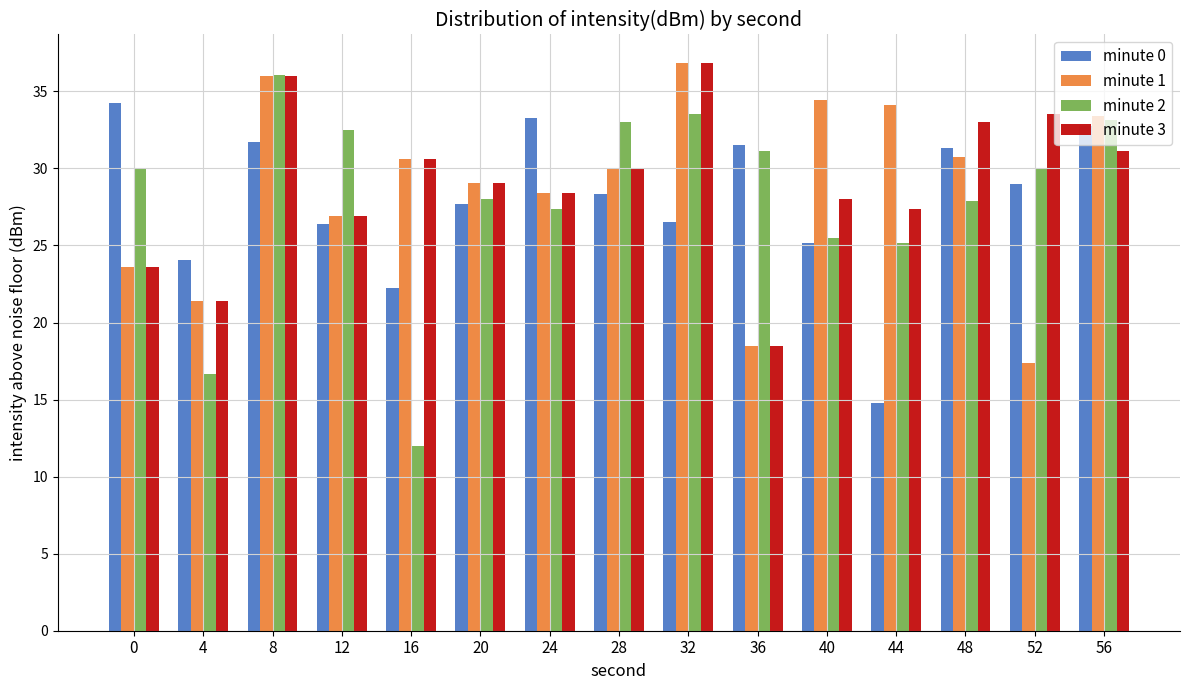

Does the chart contain stacked bars?

No